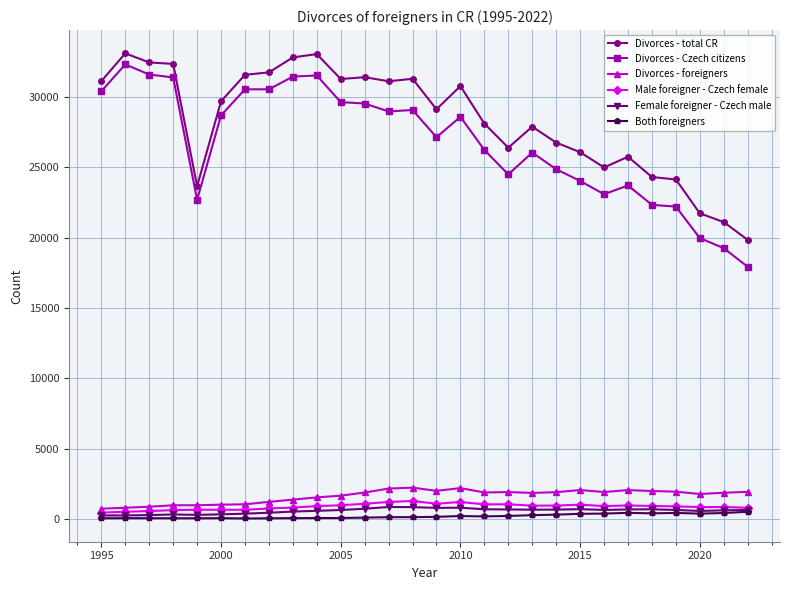

Which series has the widest spread of values?

Divorces - Czech citizens